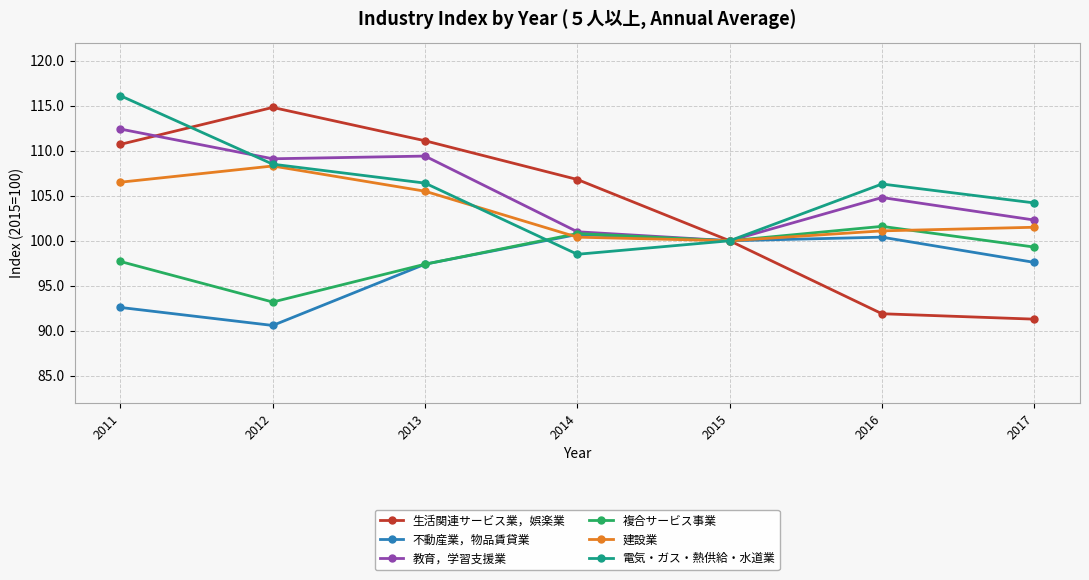

Count the number of data series in this chart.

6